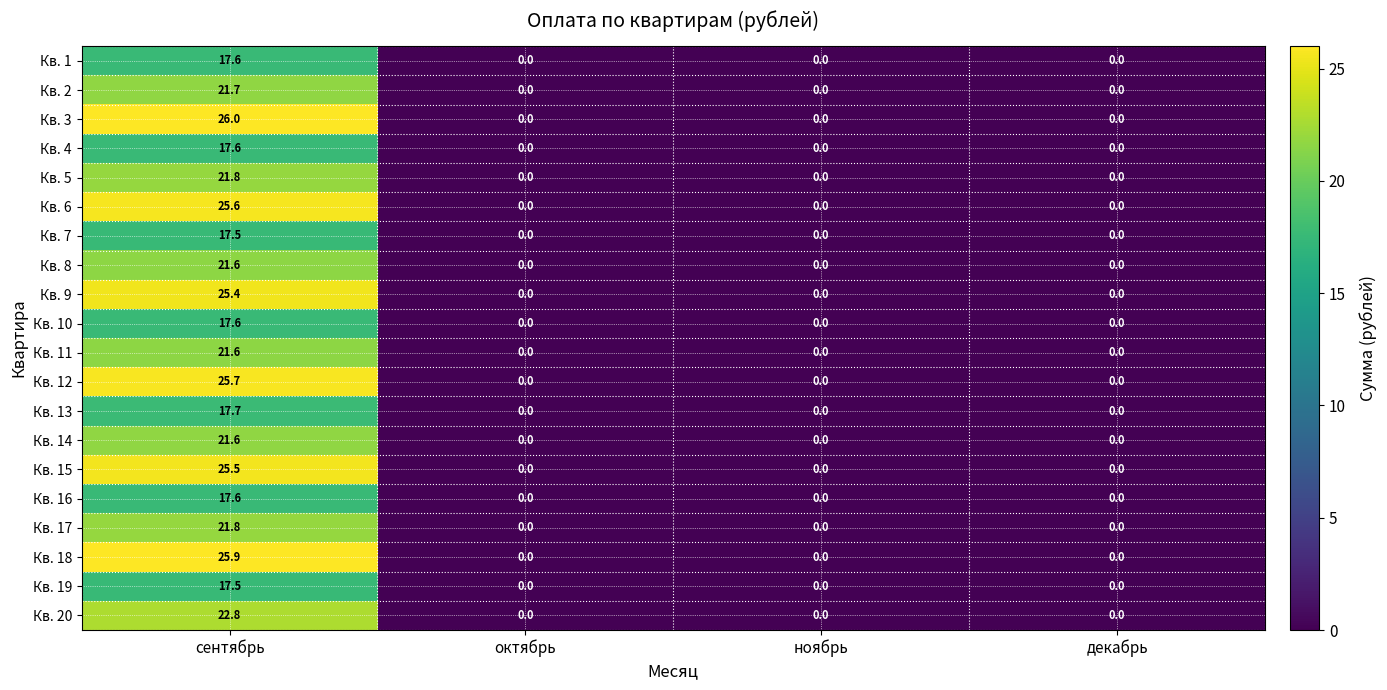

What is the average value of the Кв. 19 series?

4.4